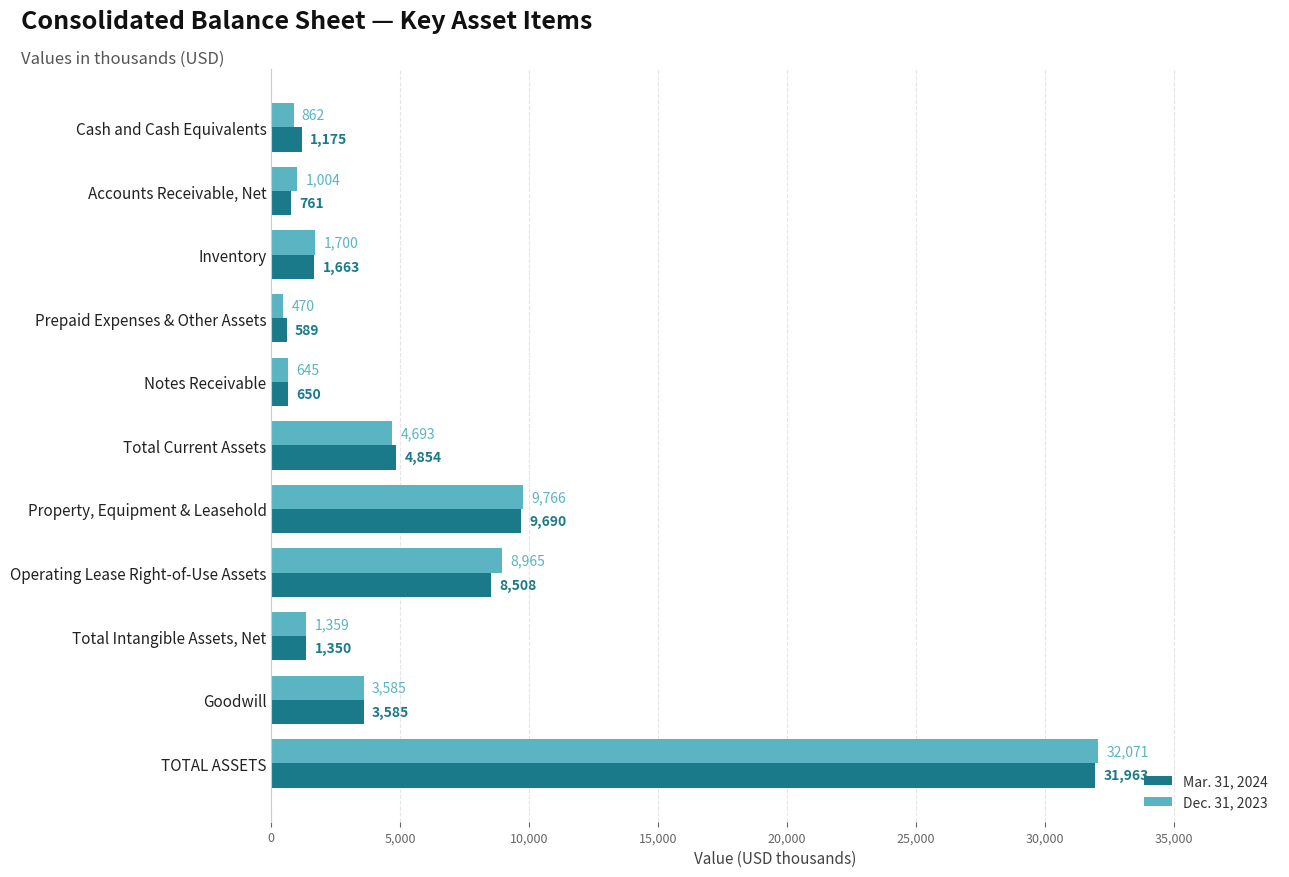

At which label is Mar. 31, 2024 closest to 16276?

Property, Equipment & Leasehold